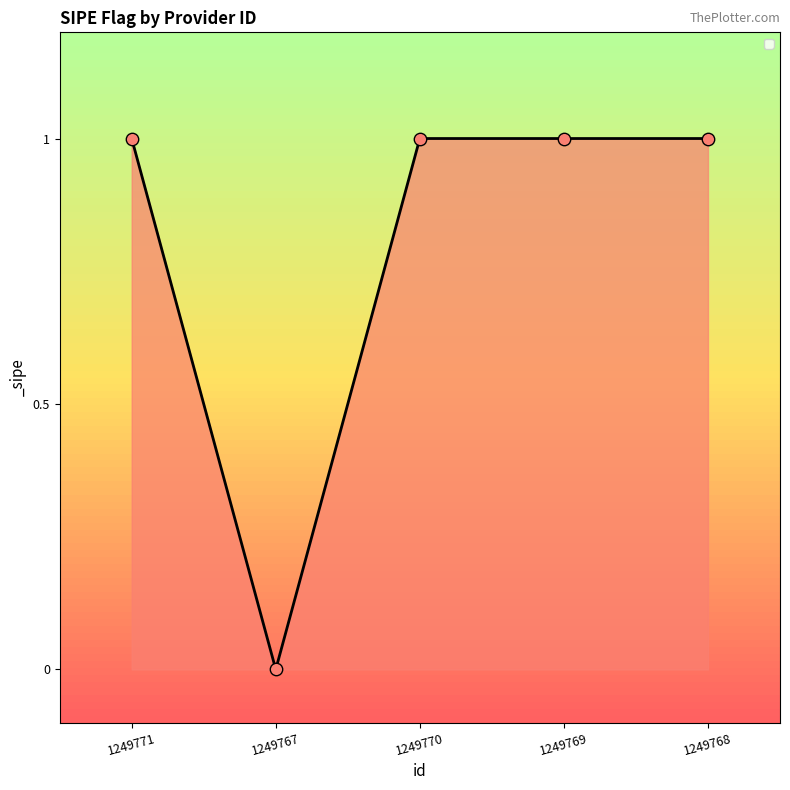

Which has a higher value, 1249767 or 1249769?

1249769